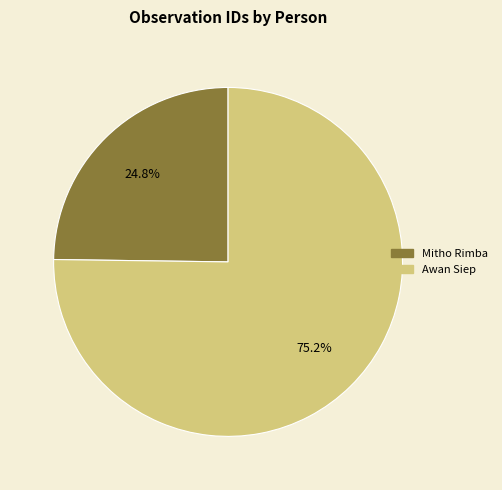

What is the smallest slice in the pie chart?

Mitho Rimba